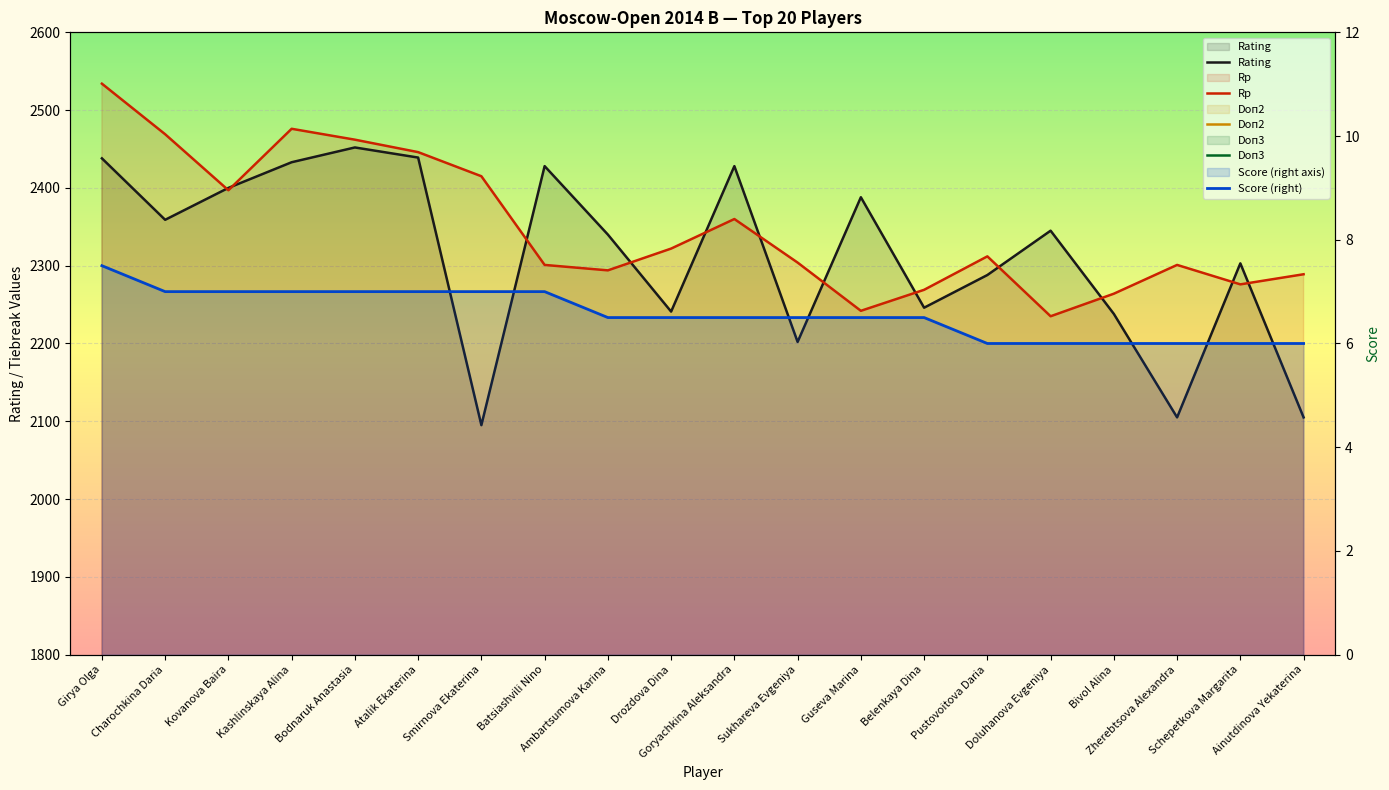

What are all the series names shown in the legend?

Rating, Rp, Doп2, Doп3, Score (right)